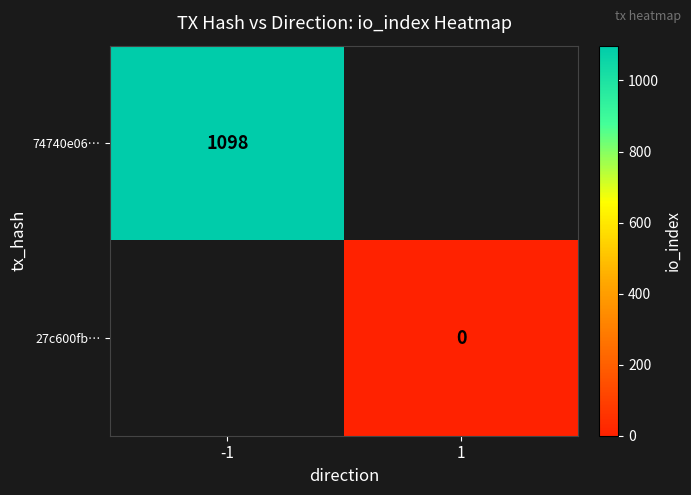

The 74740e06… series shows 1098 at -1. True or false?

True